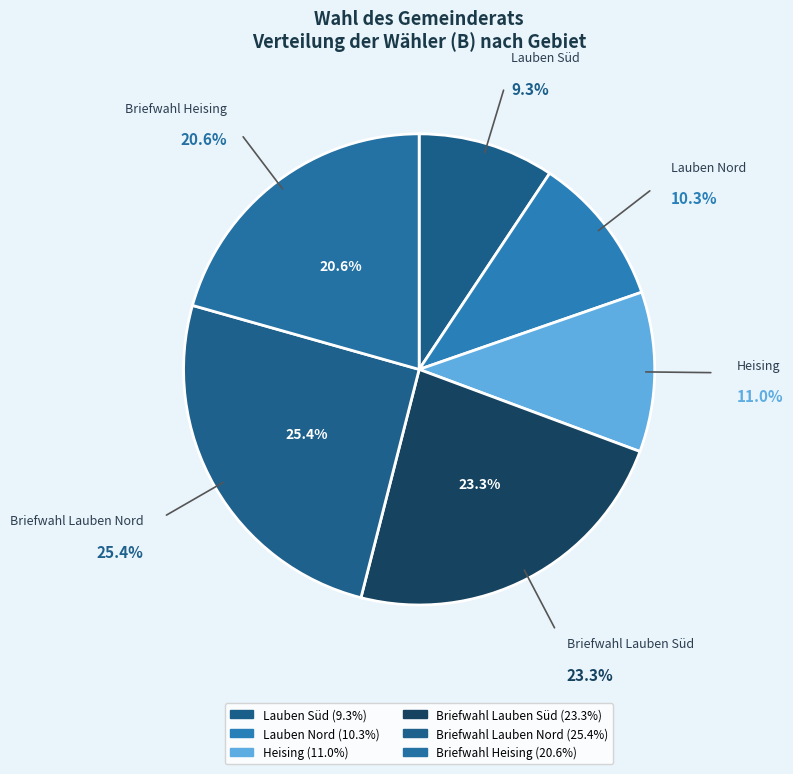

How many slices are in this pie chart?

6